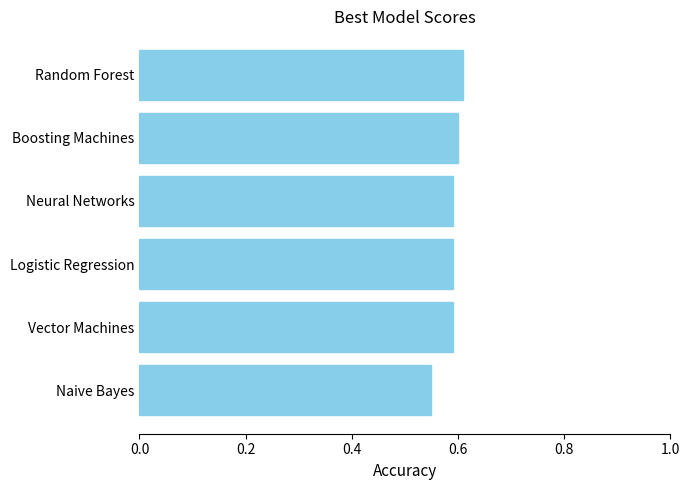

True or false: the data shows 0.6 at Boosting Machines.

True